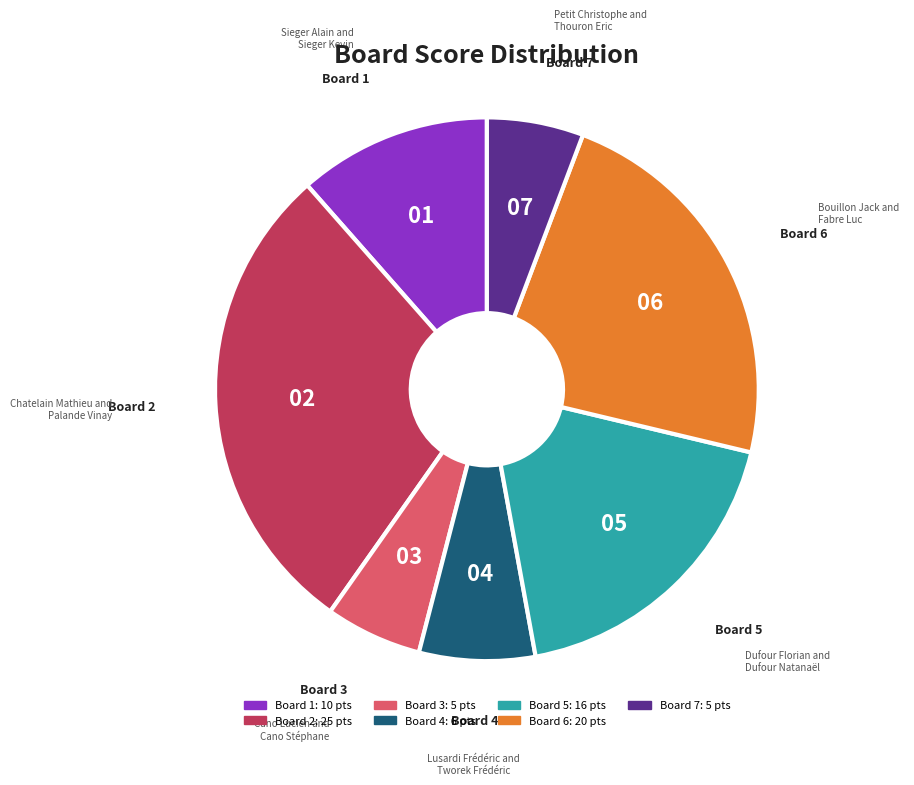

Is there a majority slice in this chart?

No